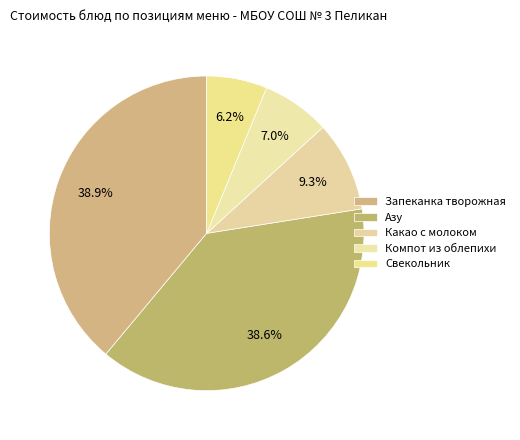

What percentage do Компот из облепихи and Азу together represent?

45.6%